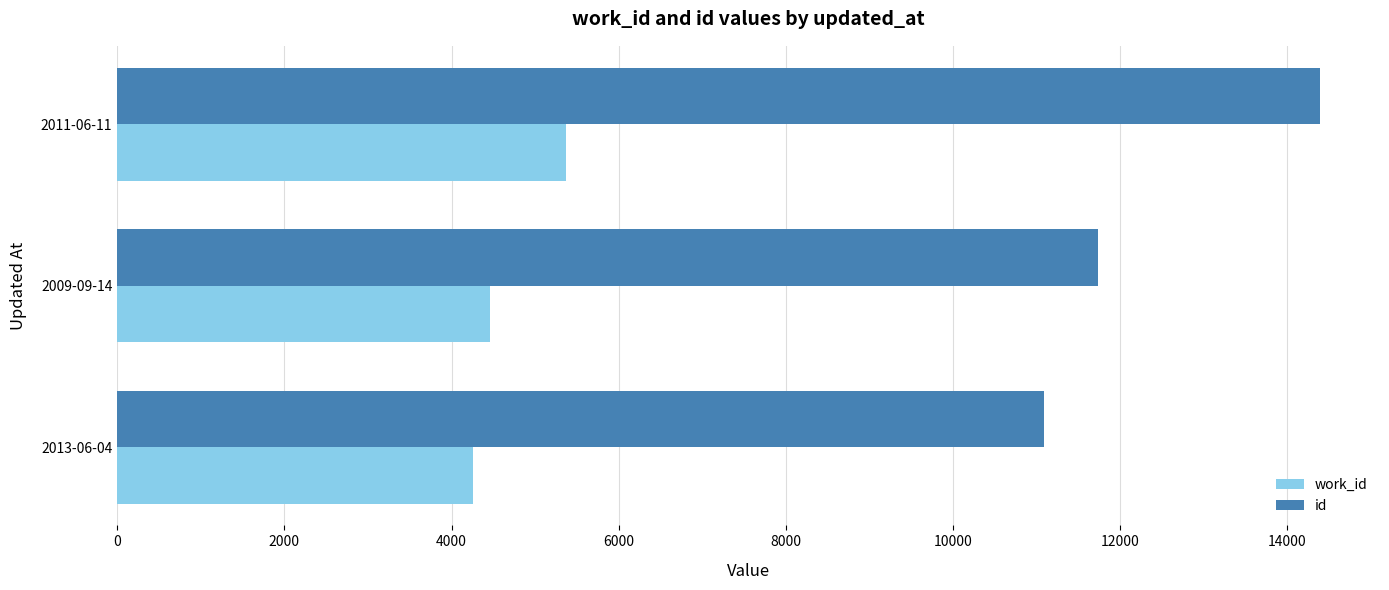

Which series has the largest range (max minus min)?

id